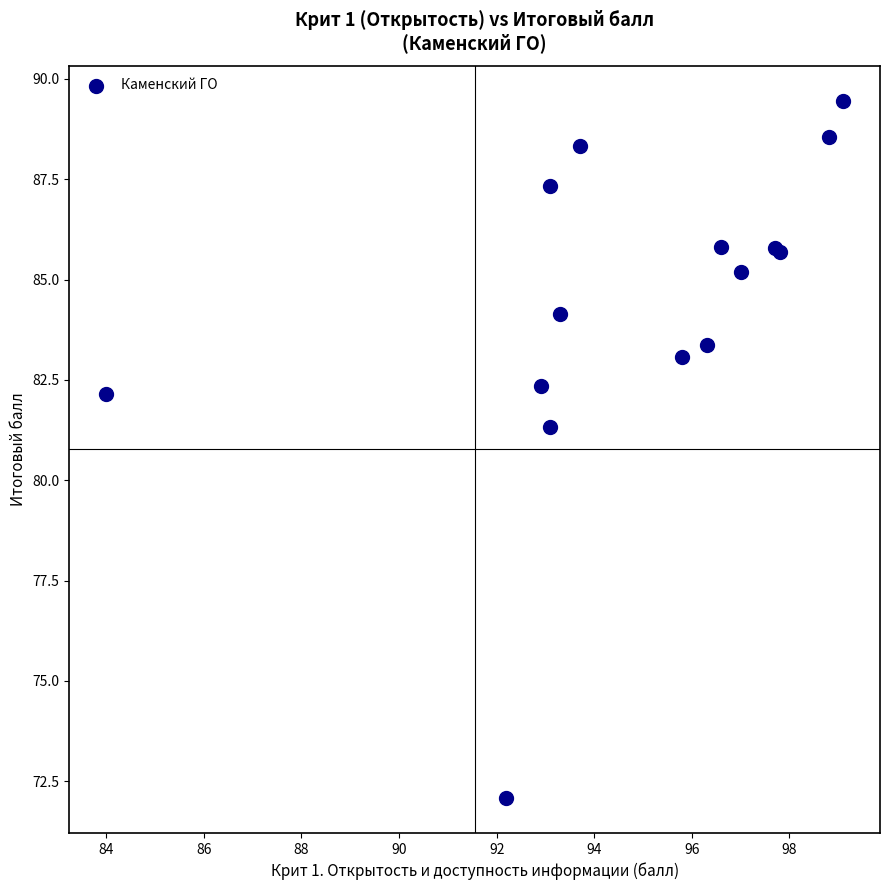

What Y value in the scatter plot is closest to 80?

81.3